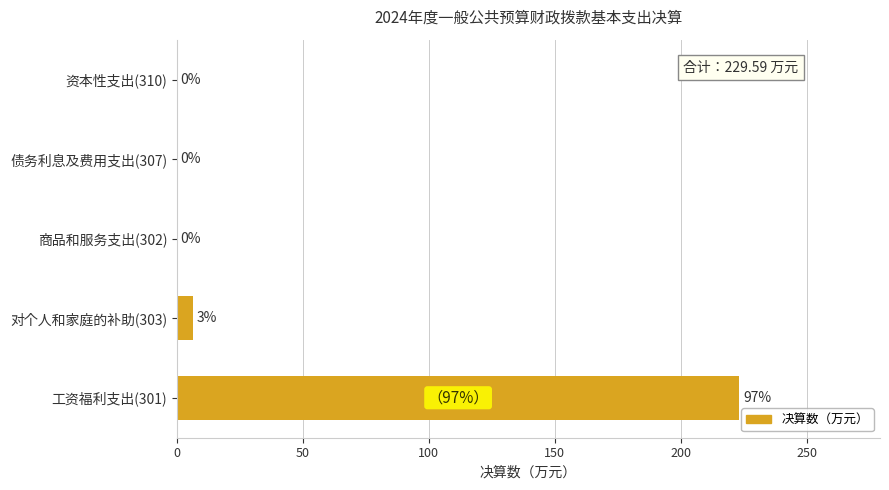

Which category has the highest value across all series?

工资福利支出(301)